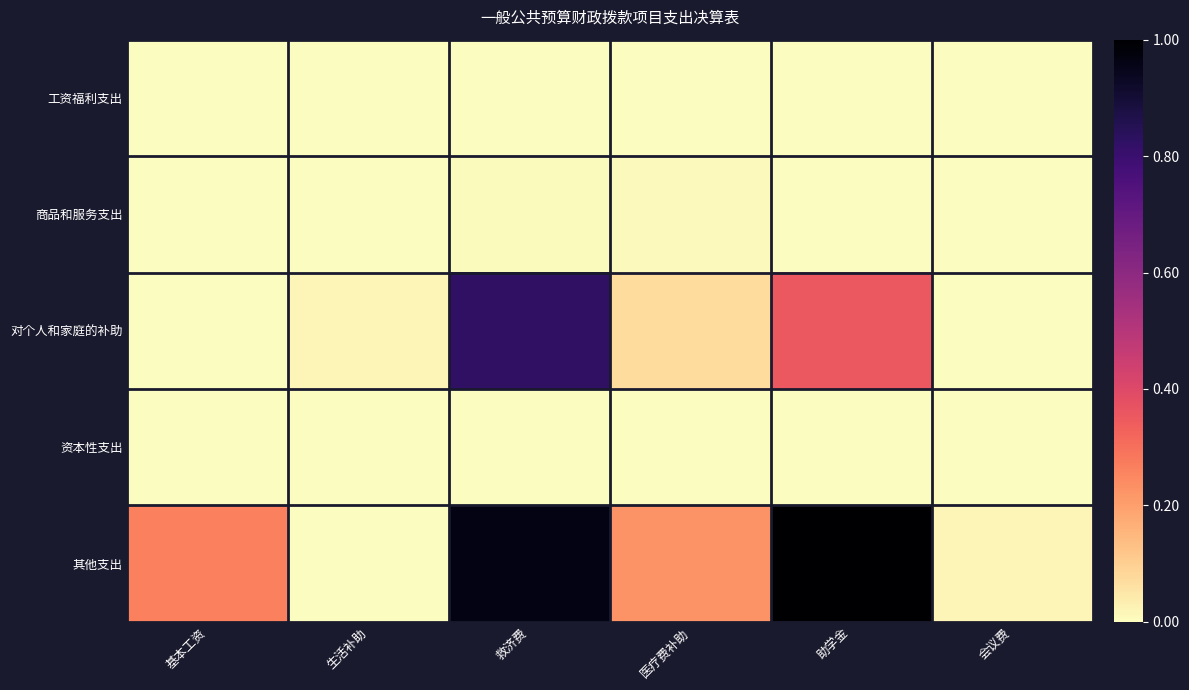

Reading left to right, extract all data points from this chart.

工资福利支出: 基本工资=0.0	生活补助=0.0	救济费=0.0	医疗费补助=0.0	助学金=0.0	会议费=0.0
商品和服务支出: 基本工资=0.0	生活补助=0.0	救济费=0.0	医疗费补助=0.0	助学金=0.0	会议费=0.0
对个人和家庭的补助: 基本工资=0.0	生活补助=0.0	救济费=0.8	医疗费补助=0.1	助学金=0.4	会议费=0.0
资本性支出: 基本工资=0.0	生活补助=0.0	救济费=0.0	医疗费补助=0.0	助学金=0.0	会议费=0.0
其他支出: 基本工资=0.3	生活补助=0.0	救济费=1.0	医疗费补助=0.2	助学金=1.0	会议费=0.0